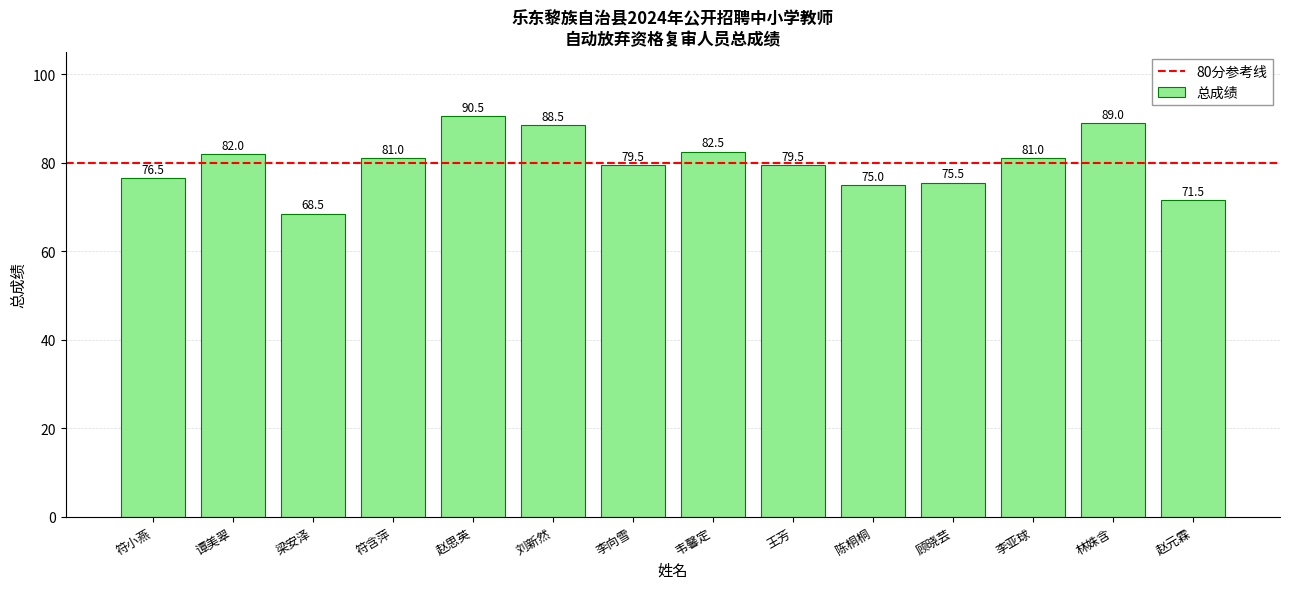

What is the value of the 14th bar from the left?

71.5